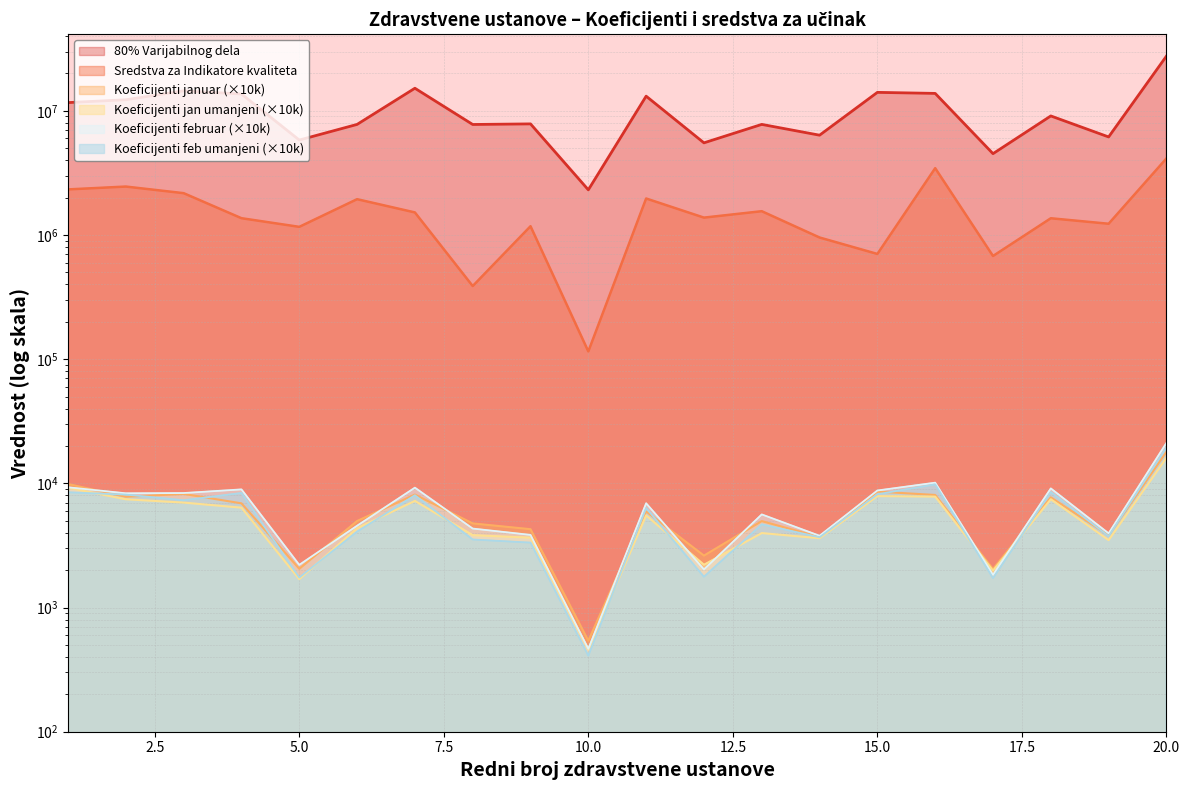

Between 2 and 17, which series saw the biggest shift?

80% Varijabilnog dela